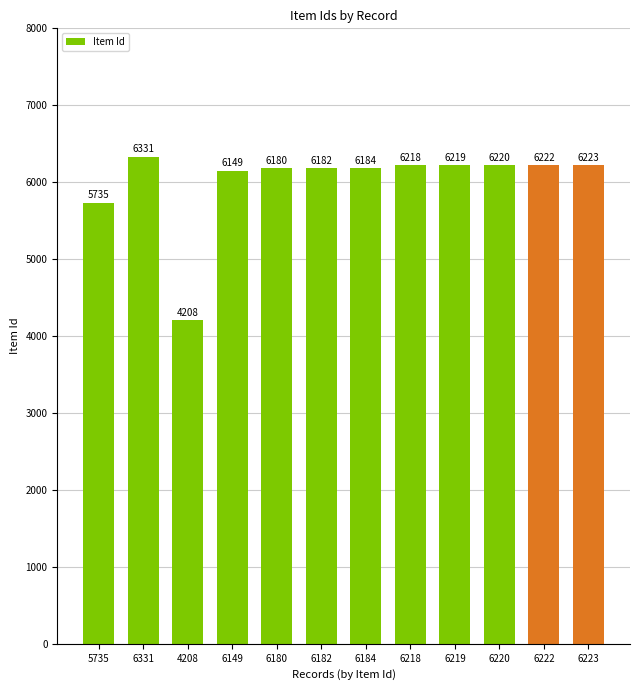

Where is the data nearest to the value 5269?

5735